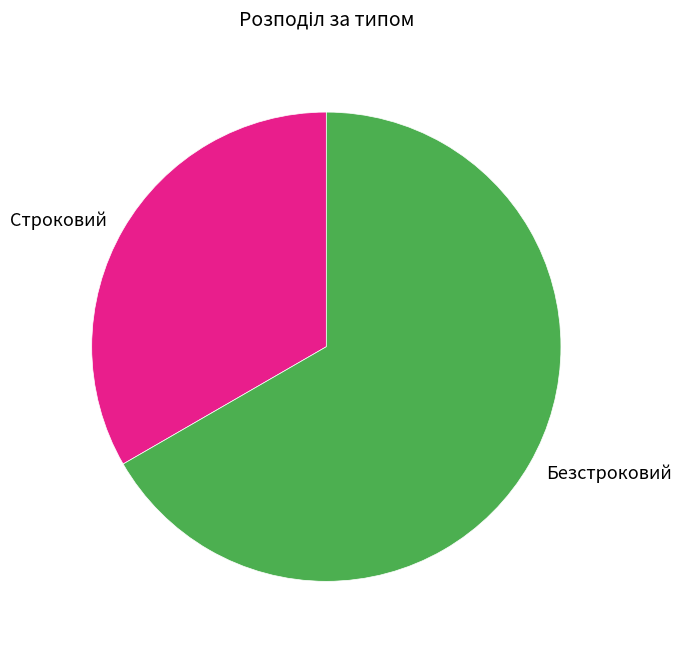

The Безстроковий slice represents 67% of the pie. True or false?

True